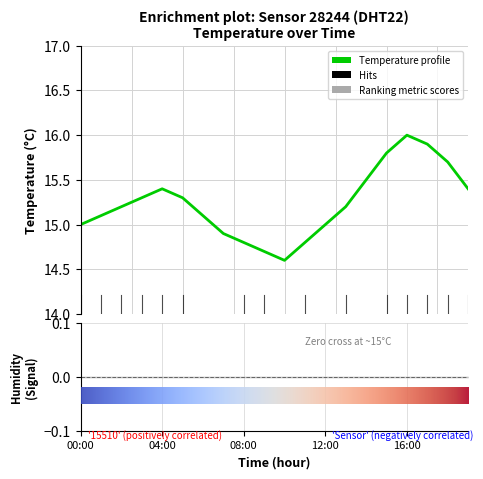

How many points are higher than both their immediate neighbors (excluding endpoints)?

2